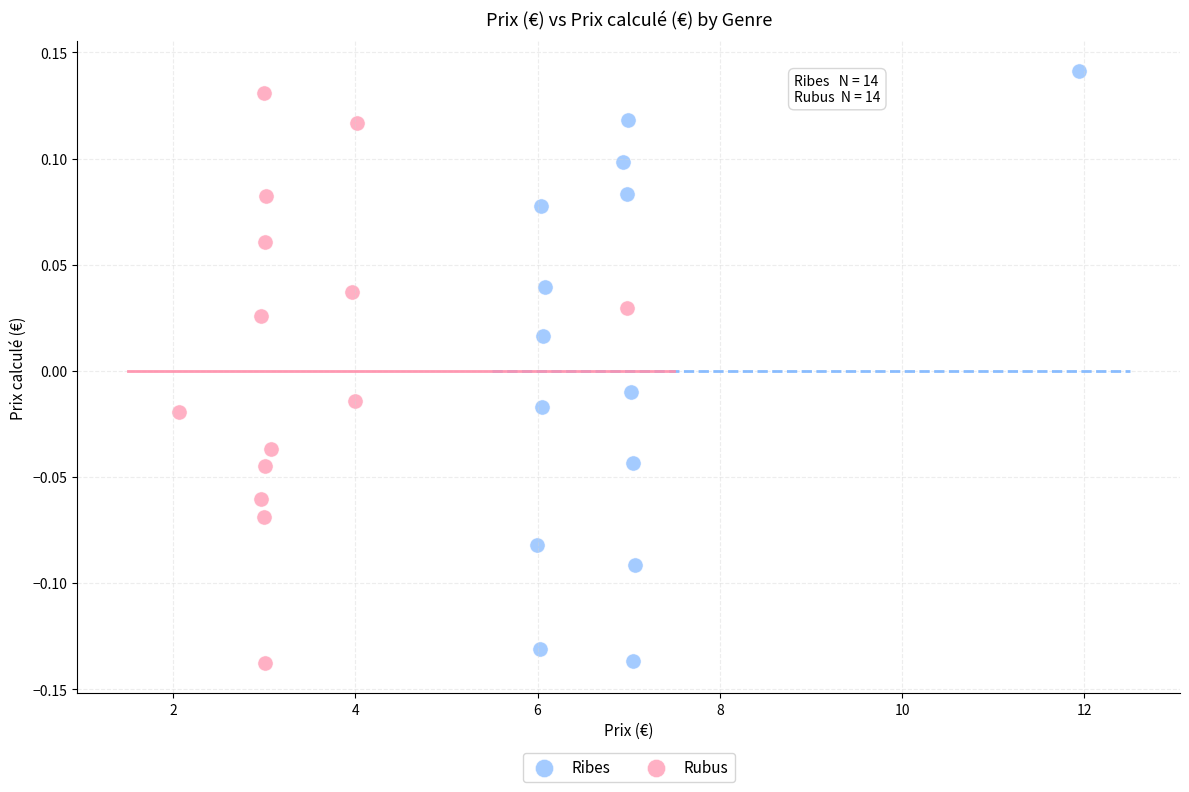

What are all the series names shown in the legend?

Ribes, Rubus